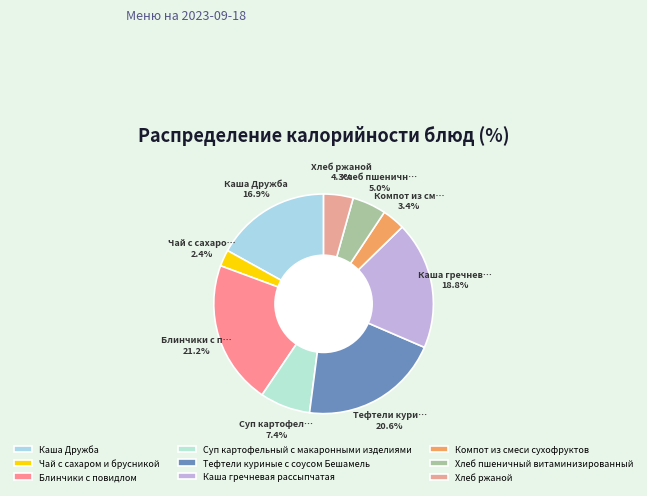

Is there any slice that represents more than half of the pie?

No